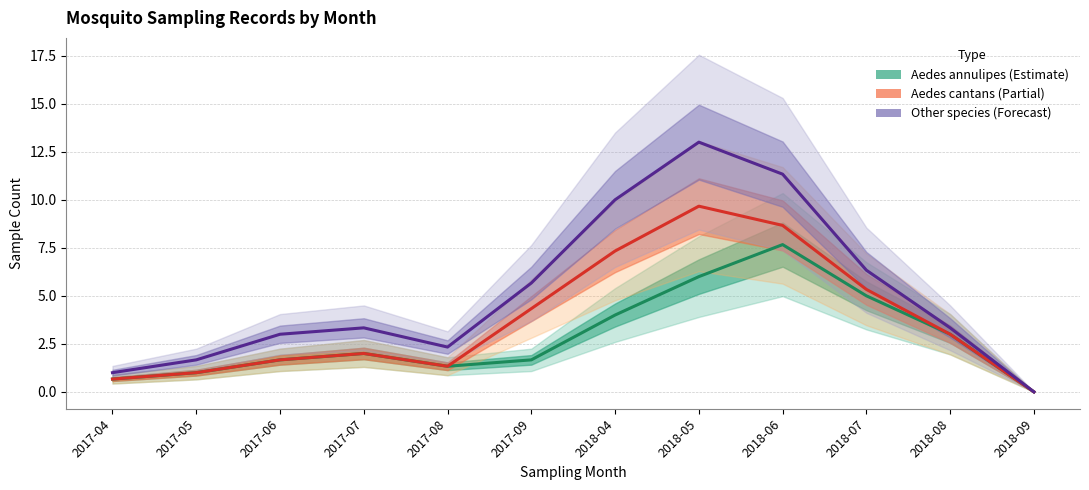

At which label does Aedes annulipes (Estimate) first exceed 1?

2017-06